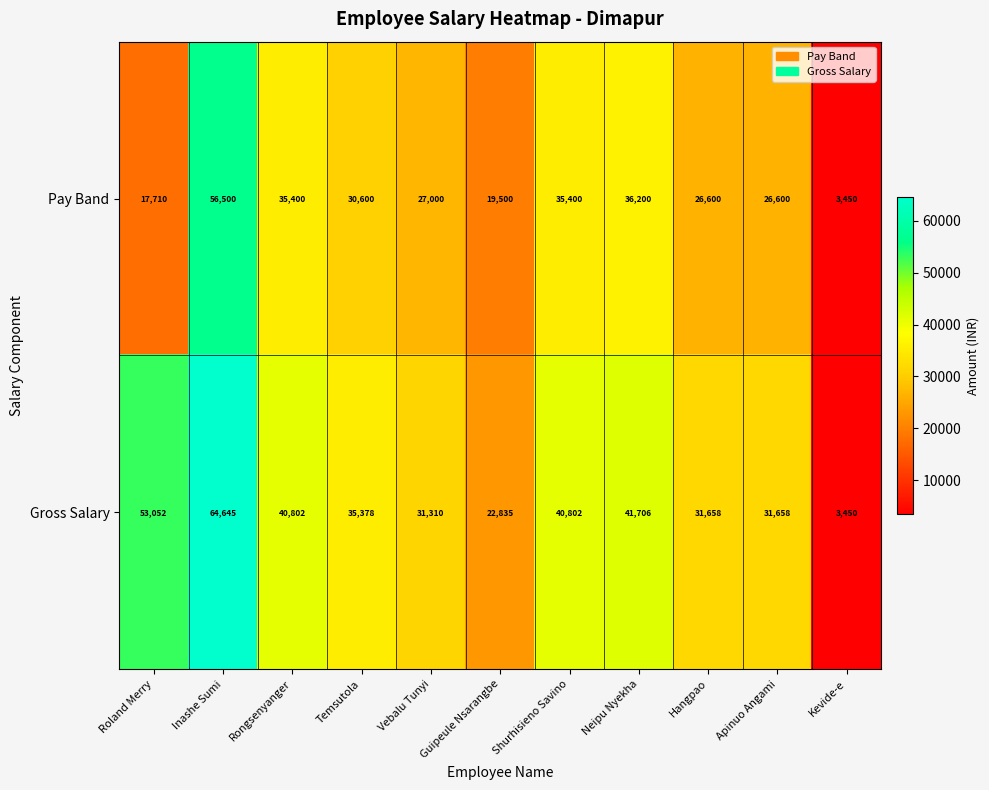

Which label corresponds to the largest value in the chart?

Inashe Sumi